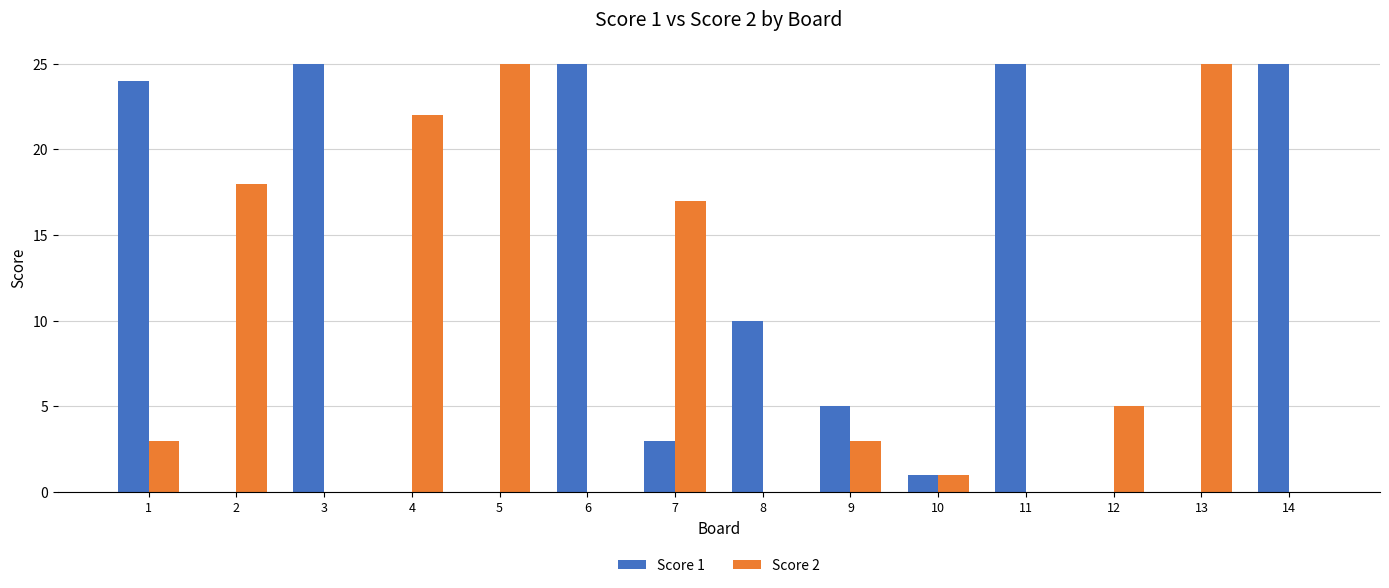

What is the maximum value shown in the chart?

25